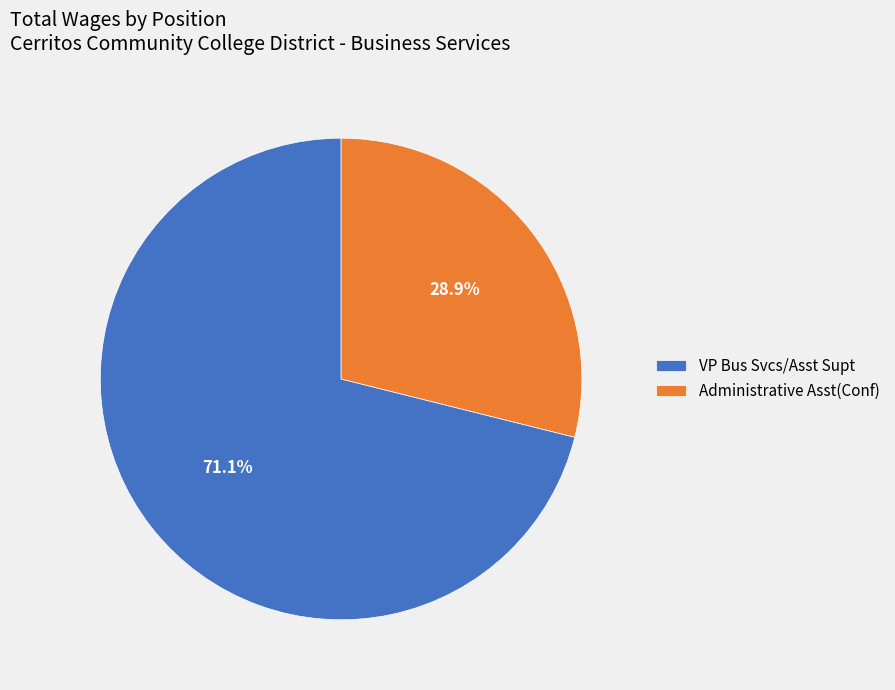

To the nearest percent, what is the difference between the Administrative Asst(Conf) and VP Bus Svcs/Asst Supt slice percentages?

42%